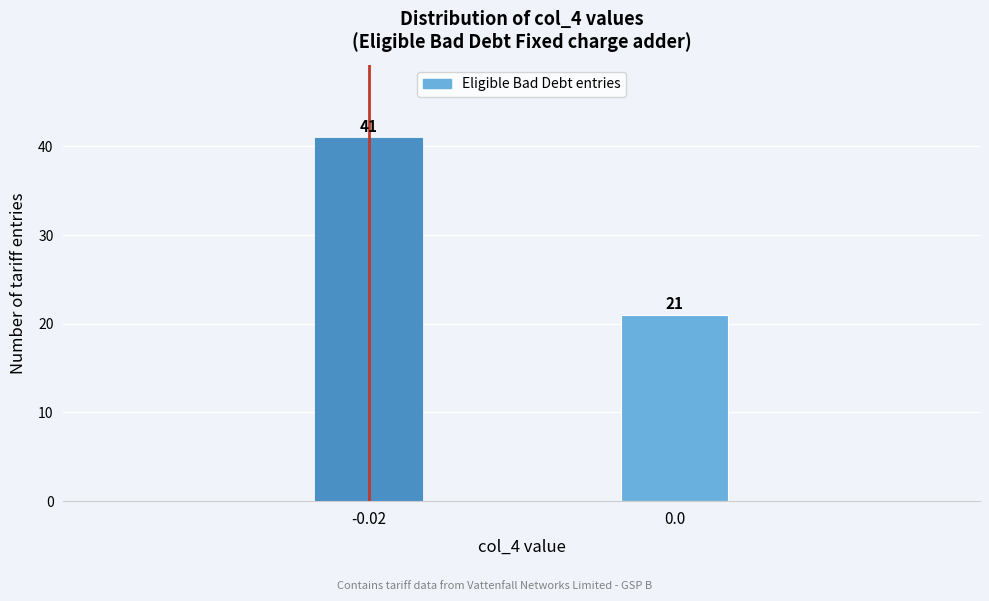

Reading left to right, extract all data points from this chart.

41	21